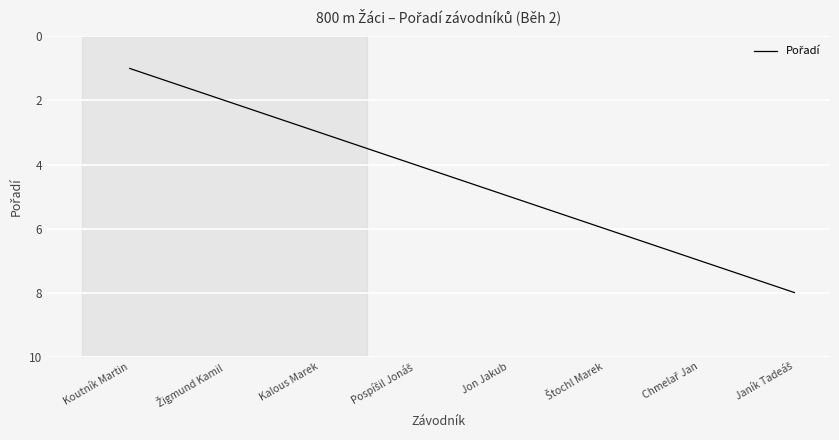

What position from the right is Koutník Martin?

8